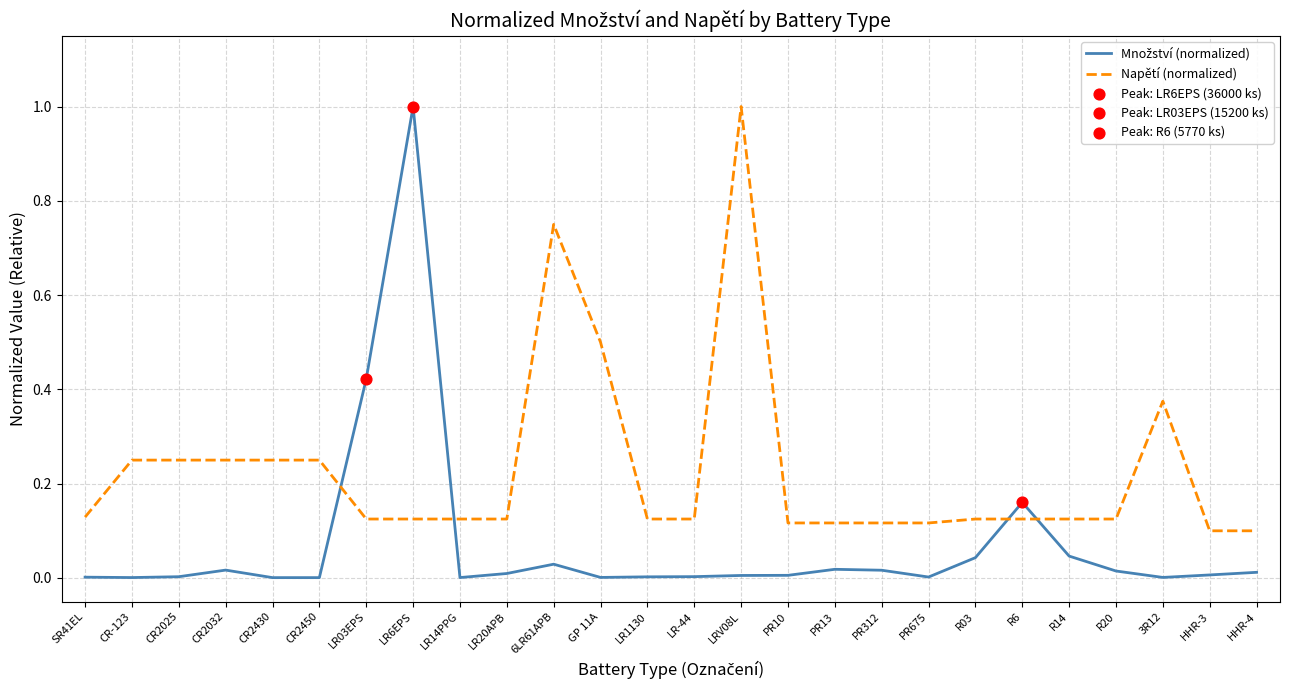

Is it true that Napětí (normalized) equals 0.1 at R03?

True